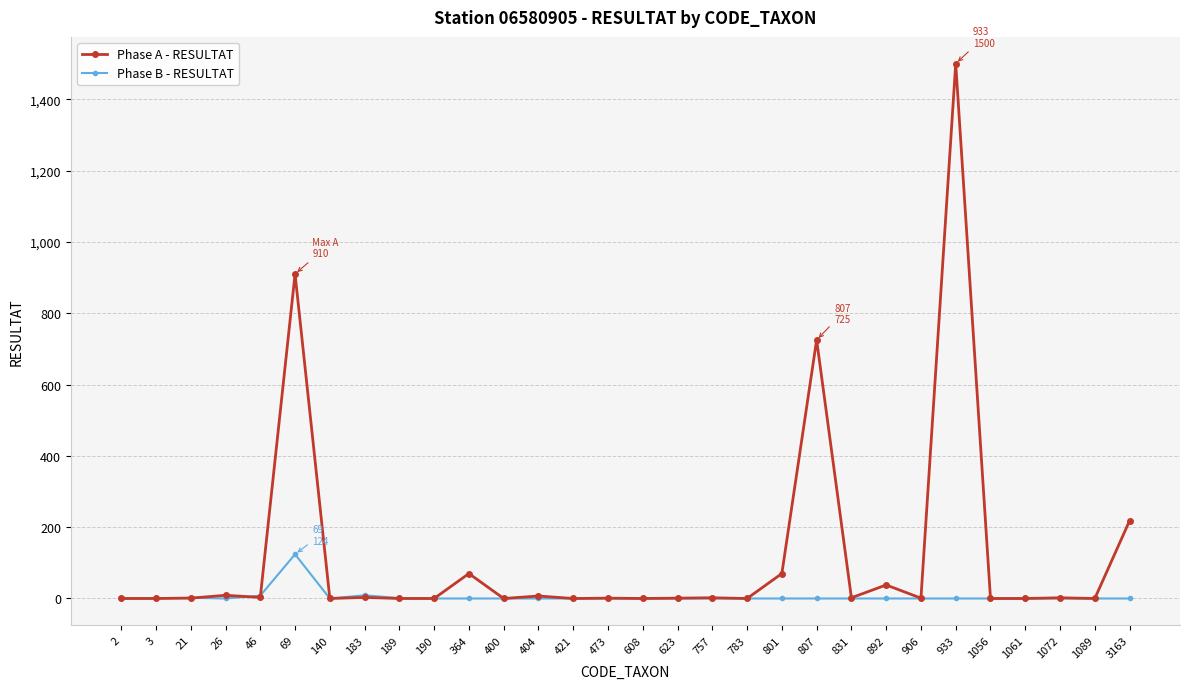

What is the highest value of the Phase B - RESULTAT series?

124